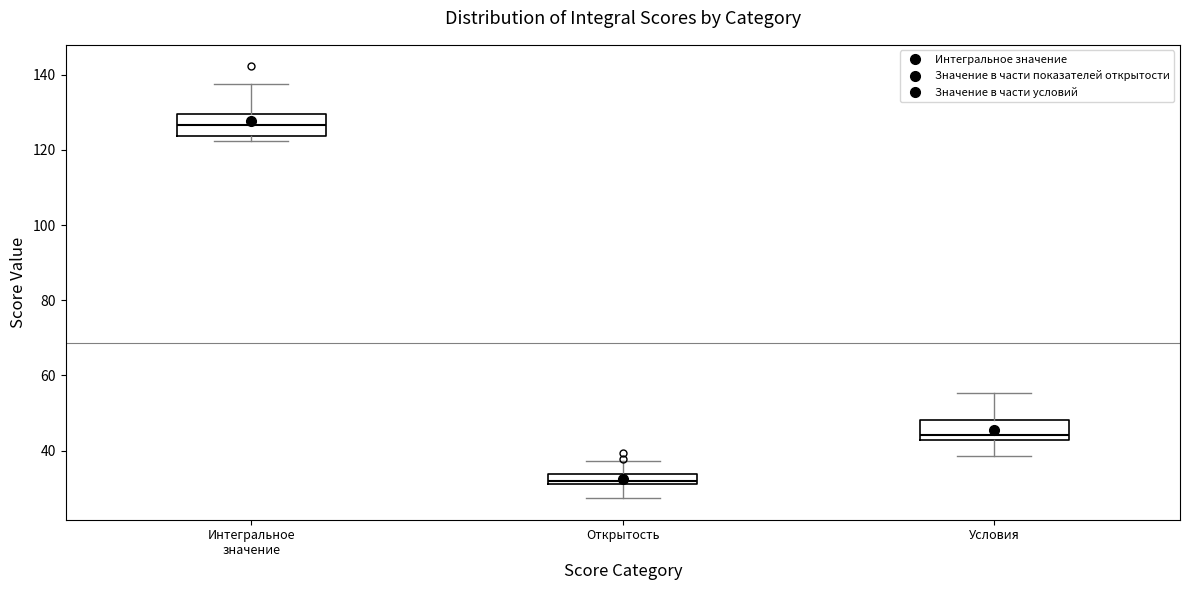

Where is the upper edge of the box for Открытость on the y-axis? The values are not printed on the chart, so give them approximately, as read against the axis.

34